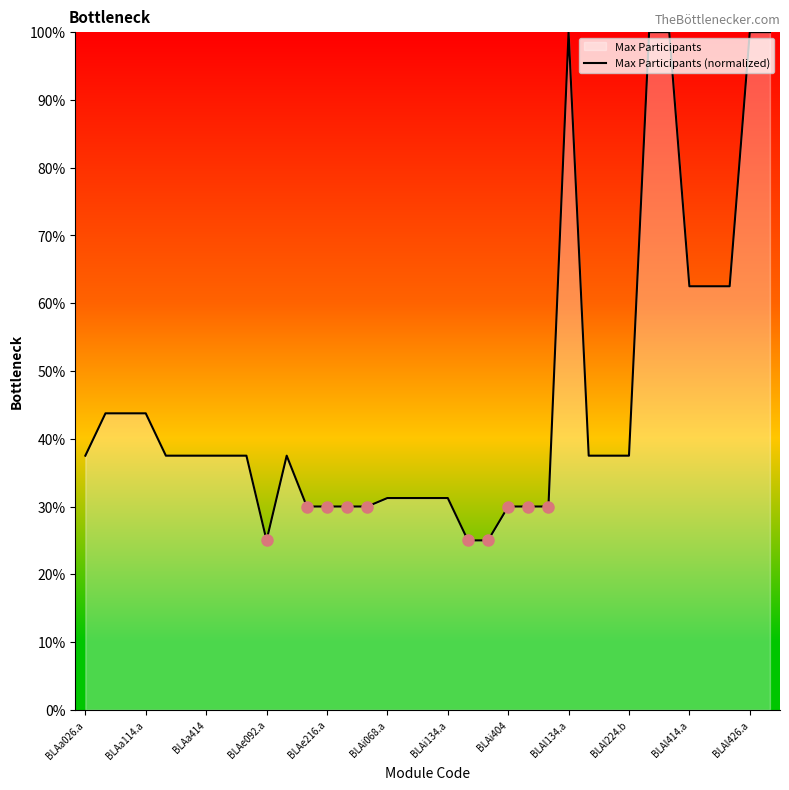

What is the maximum value shown in the chart?

100.0